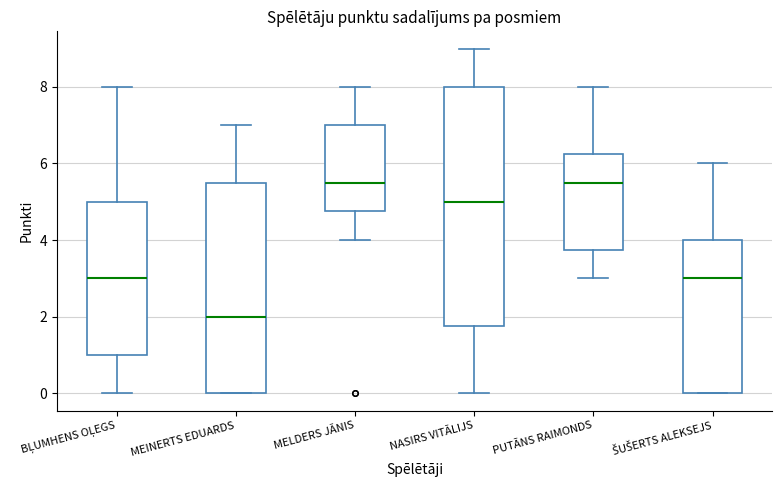

Comparing the boxes themselves (not the whiskers), which one is the tallest?

NASIRS VITĀLIJS